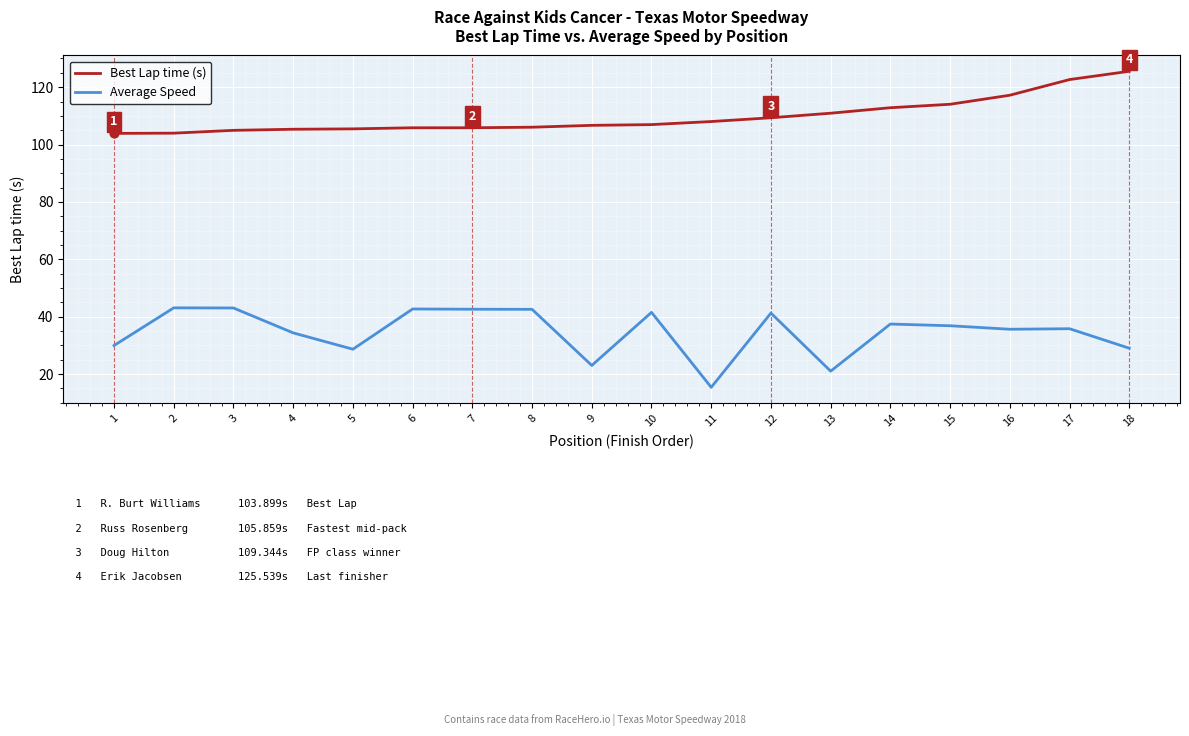

What is the total value across all series at 1?

133.9